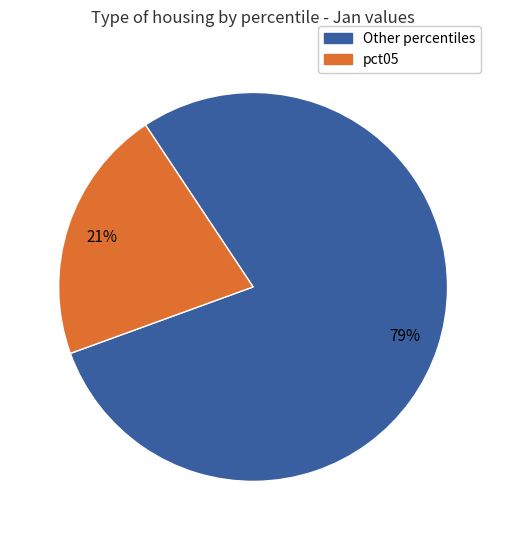

Does any single category account for the majority?

Yes